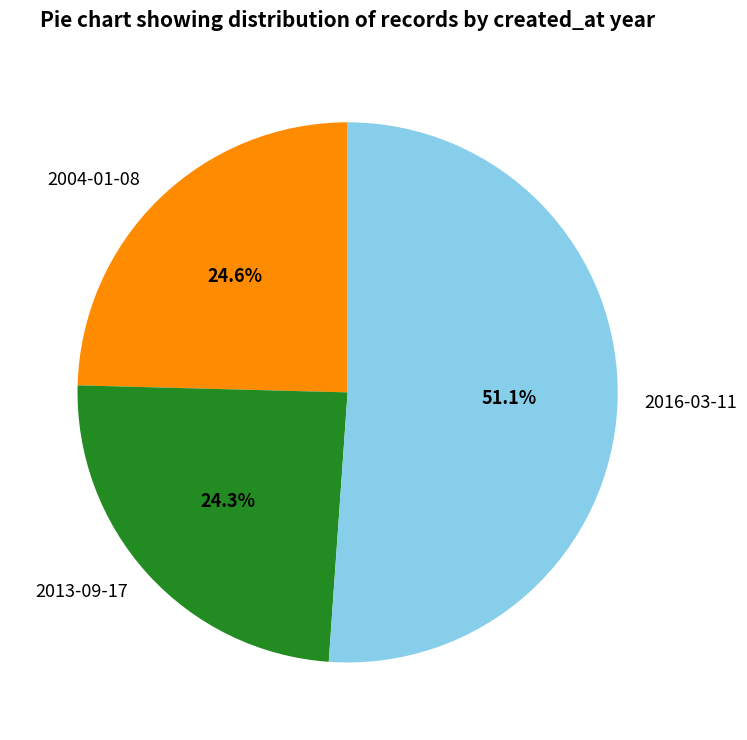

Count the number of slices in the pie.

3